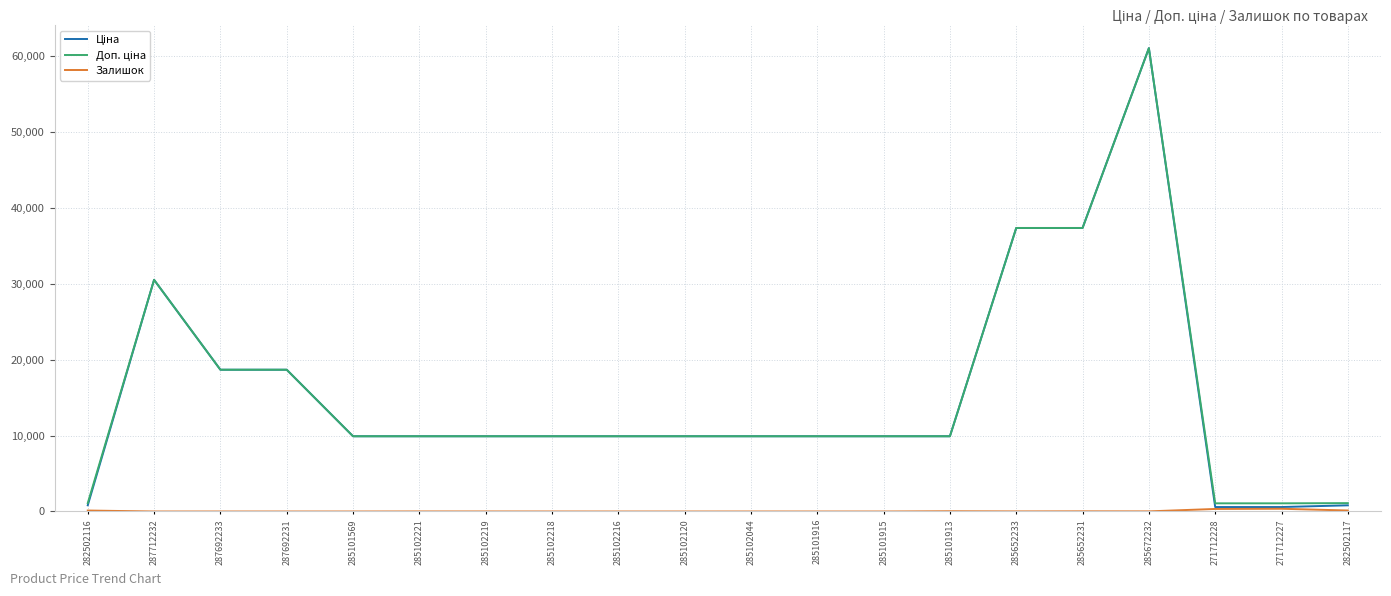

At which category is the sum across all series the highest?

285672232